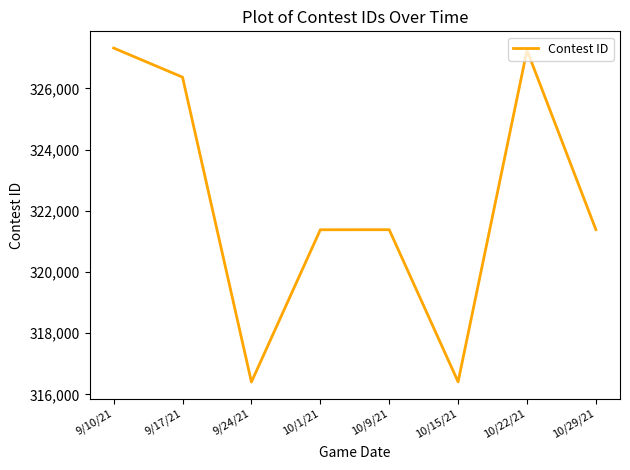

Which has a higher value, 10/22/21 or 9/17/21?

10/22/21